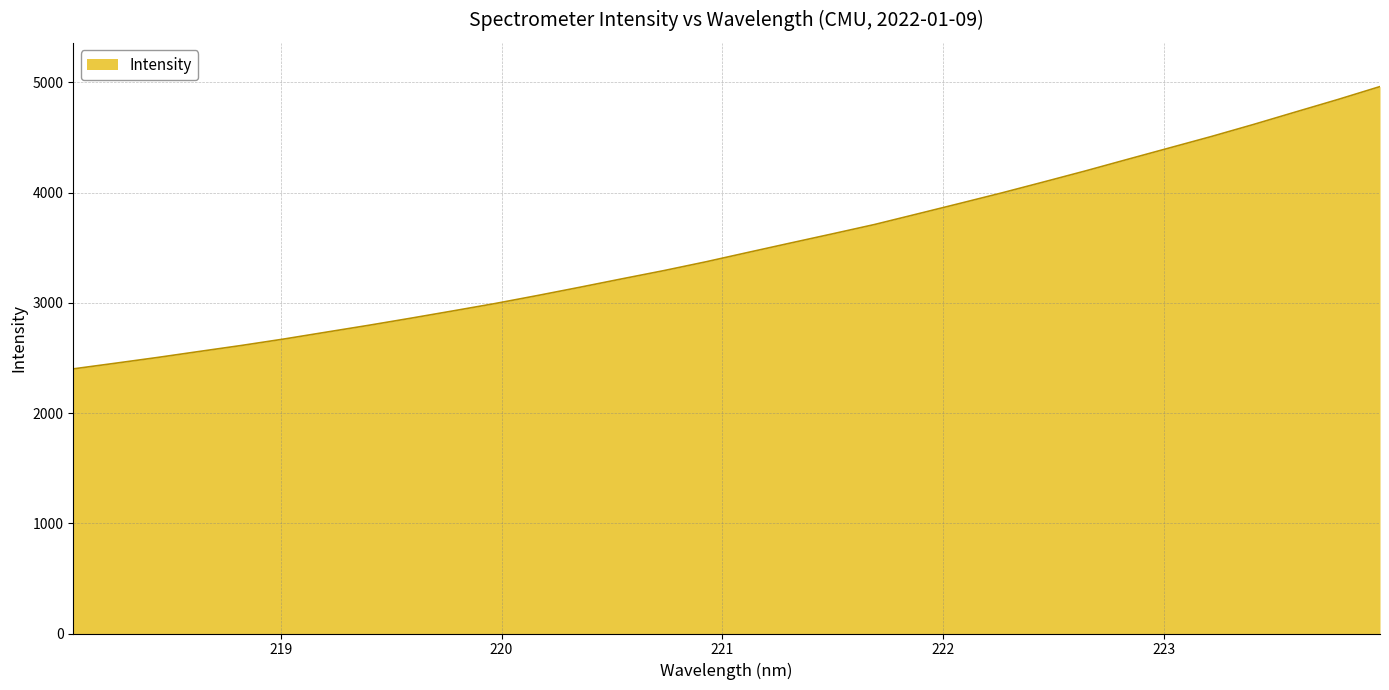

What is the difference between the maximum and minimum values?

2561.4